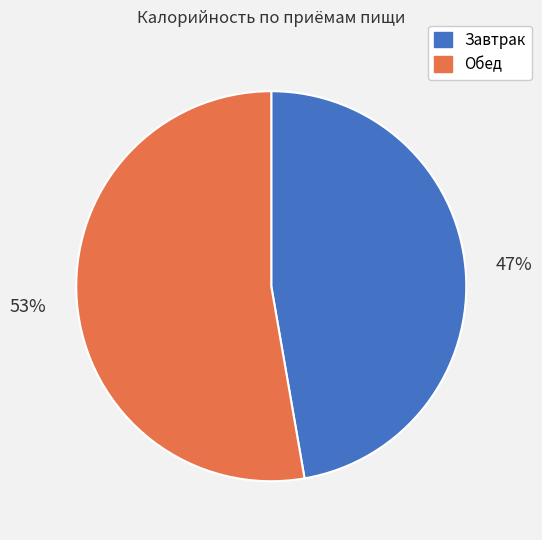

How many slices are in this pie chart?

2